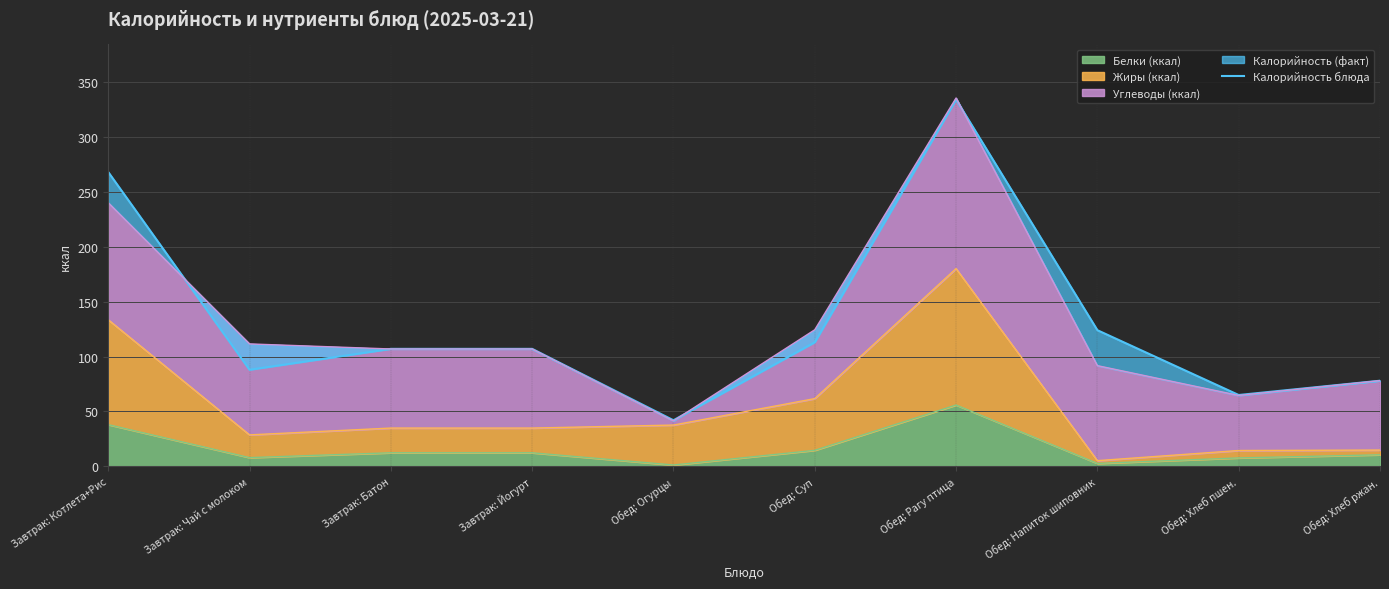

What is the approximate value at Завтрак: Котлета+Рис, to the nearest 50?

250